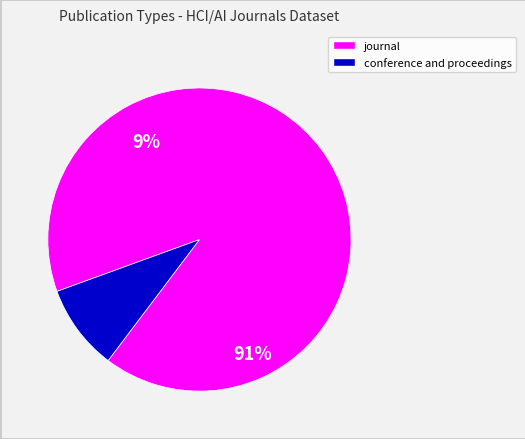

To the nearest percent, what portion does conference and proceedings represent?

9%